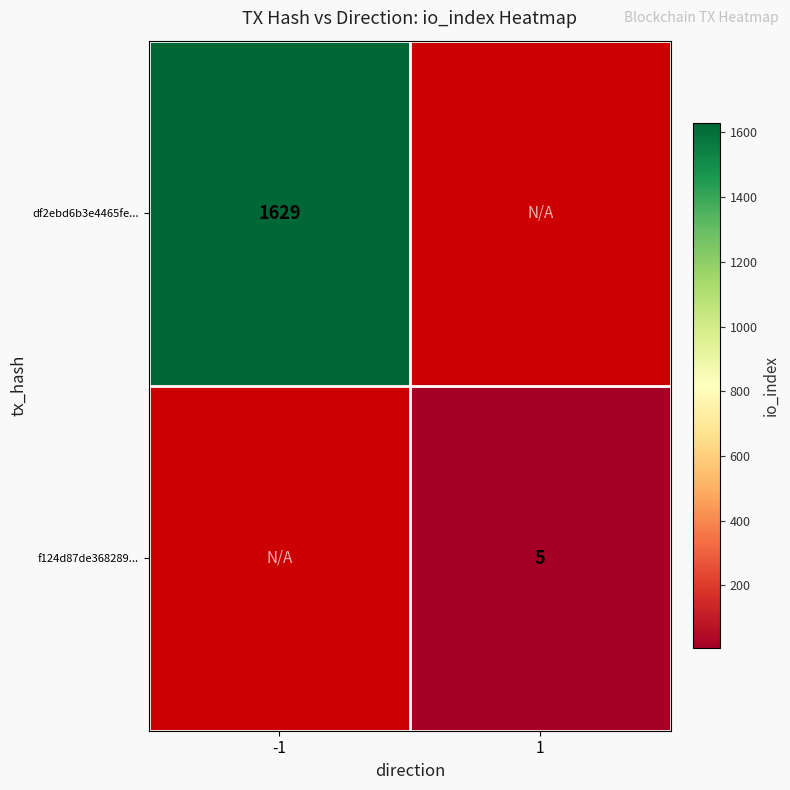

What is the greatest value displayed?

1629.0